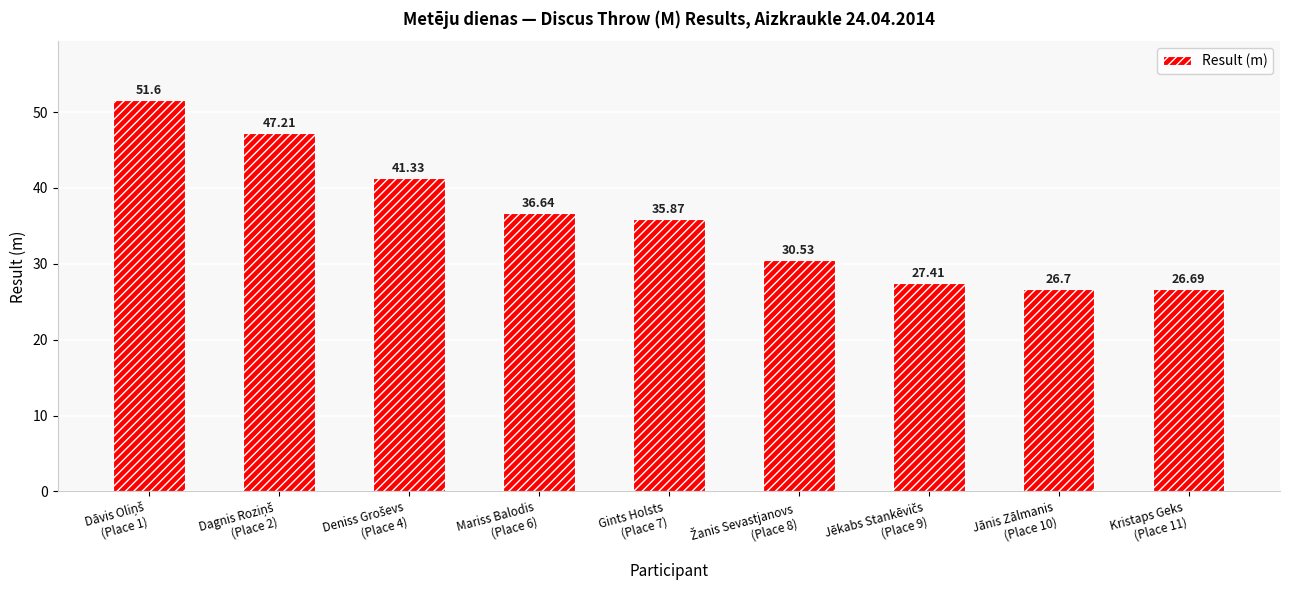

What is the maximum value shown in the chart?

51.6